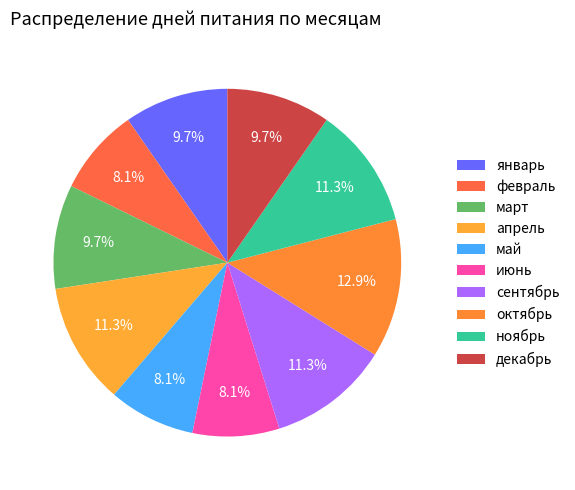

Is сентябрь the majority of the pie?

No